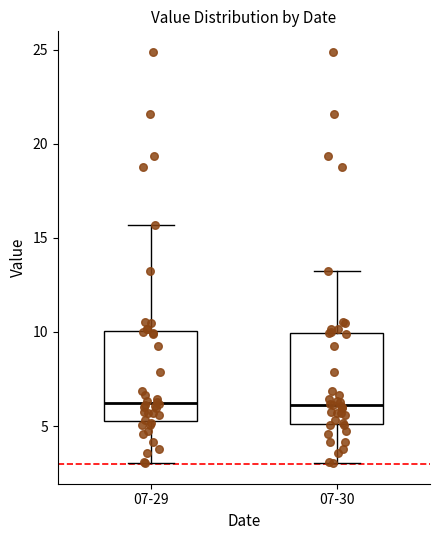

Reading left to right, read every box against the y-axis: the position of its median line, the range the box covers, and the ends of its whiskers. The values are not printed on the chart, so give them approximately, as read against the axis.

07-29: median 6.0, box 5.5 to 10.0, whiskers 3.0 to 15.5
07-30: median 6.0, box 5.0 to 10.0, whiskers 3.0 to 13.0